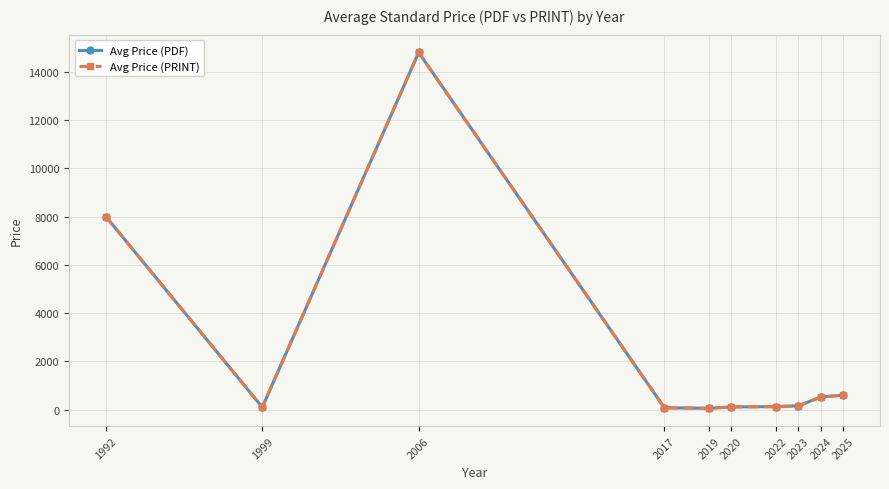

Reading left to right, transcribe all the data shown in this chart.

Avg Price (PDF): 1992=8000.0	1999=102.4	2006=14800.0	2017=80.0	2019=59.7	2020=115.0	2022=127.9	2023=162.4	2024=526.2	2025=599.0
Avg Price (PRINT): 1992=8000.0	1999=102.4	2006=14800.0	2017=80.0	2019=59.7	2020=115.0	2022=127.9	2023=162.4	2024=526.2	2025=599.0